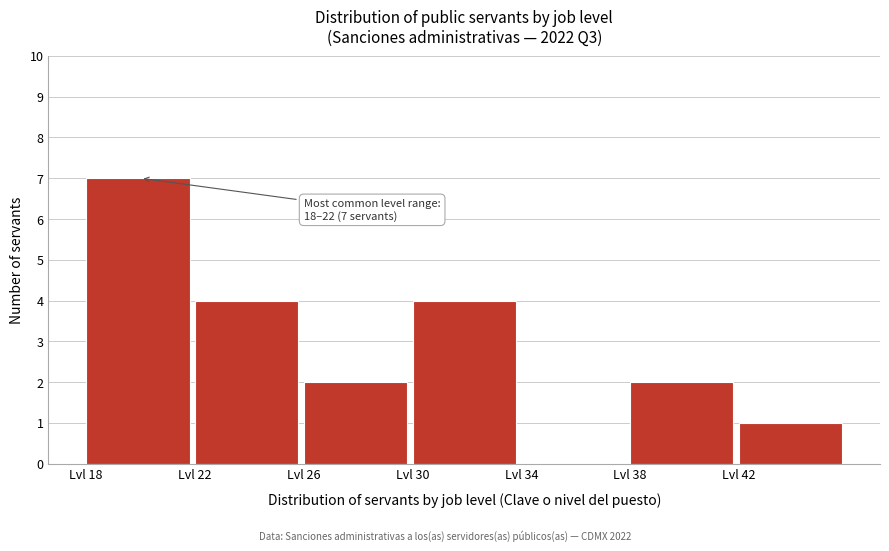

Over which range of the x-axis is the bar tallest?

18 to 22